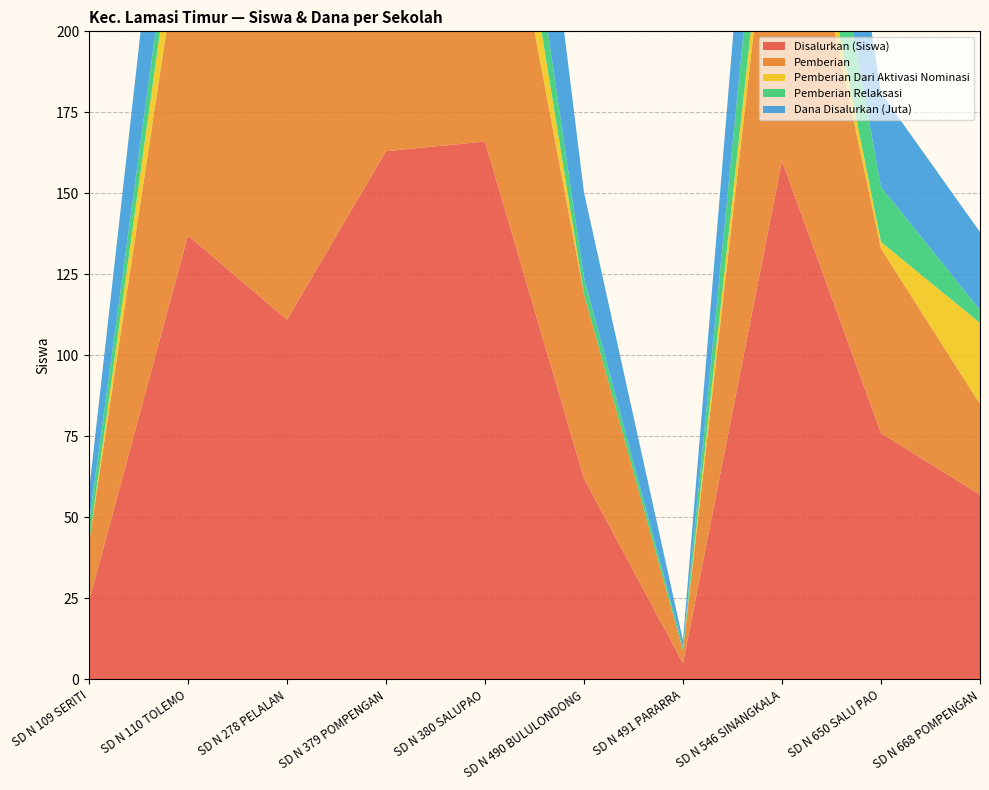

Reading left to right, transcribe all the data shown in this chart.

Disalurkan (Siswa): 24.0	137.0	111.0	163.0	166.0	62.0	5.0	160.0	76.0	57.0
Pemberian: 18.0	107.0	101.0	131.0	115.0	57.0	4.0	116.0	57.0	28.0
Pemberian Dari Aktivasi Nominasi: 0.0	18.0	10.0	19.0	27.0	0.0	0.0	12.0	2.0	25.0
Pemberian Relaksasi: 6.0	12.0	0.0	13.0	24.0	5.0	1.0	32.0	17.0	4.0
Dana Disalurkan (Juta): 9.9	56.0	46.4	67.3	65.9	26.3	2.0	61.0	29.0	24.1